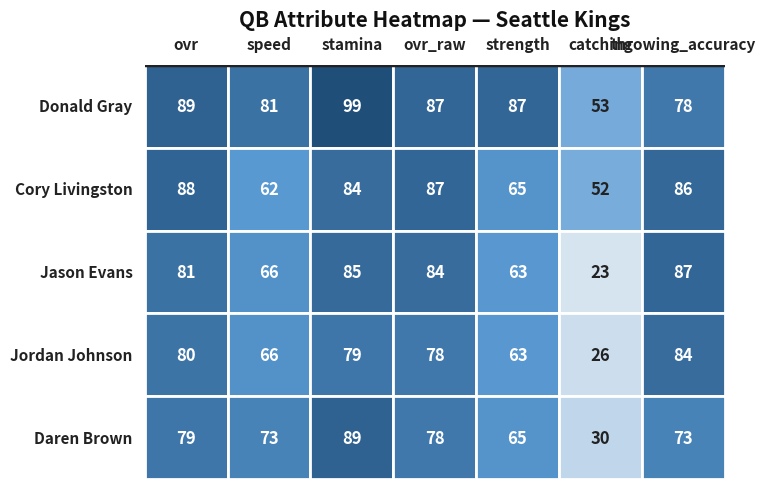

How many values in the Donald Gray series are below 87?

3